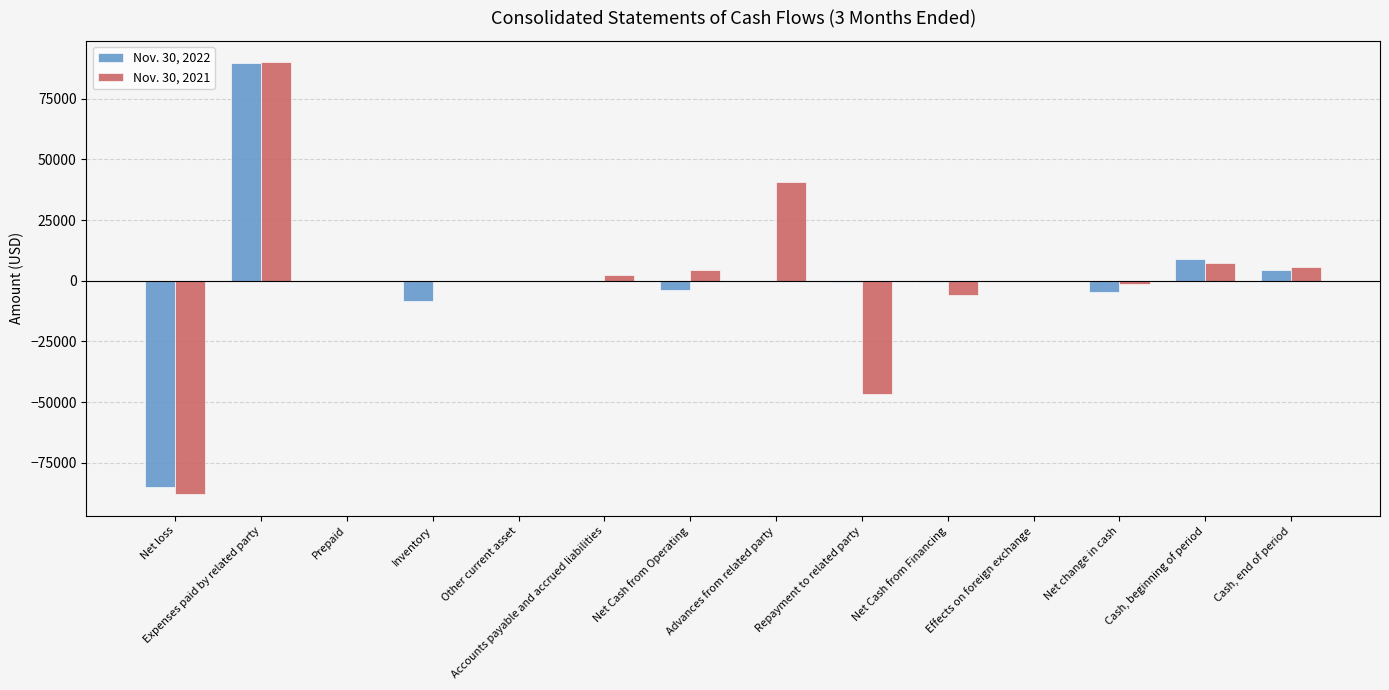

The value of Nov. 30, 2021 at Net loss is -87945. True or false?

True